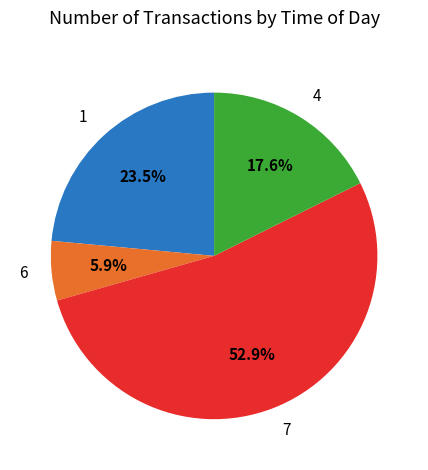

Combined, do 6 and 1 account for over 50%?

No